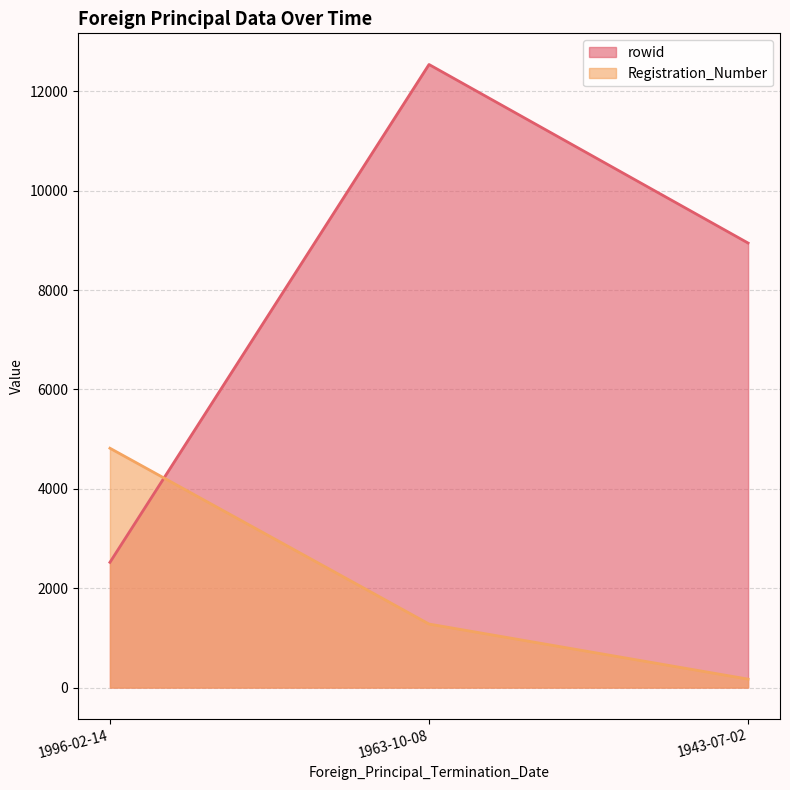

Rank the categories by Registration_Number value from lowest to highest.

1943-07-02, 1963-10-08, 1996-02-14